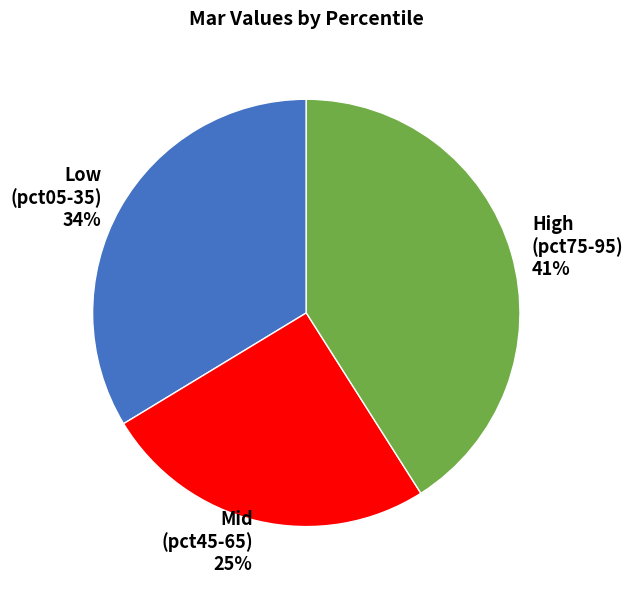

What percentage is the Low (pct05-35) 34% slice, to the nearest percent?

34%